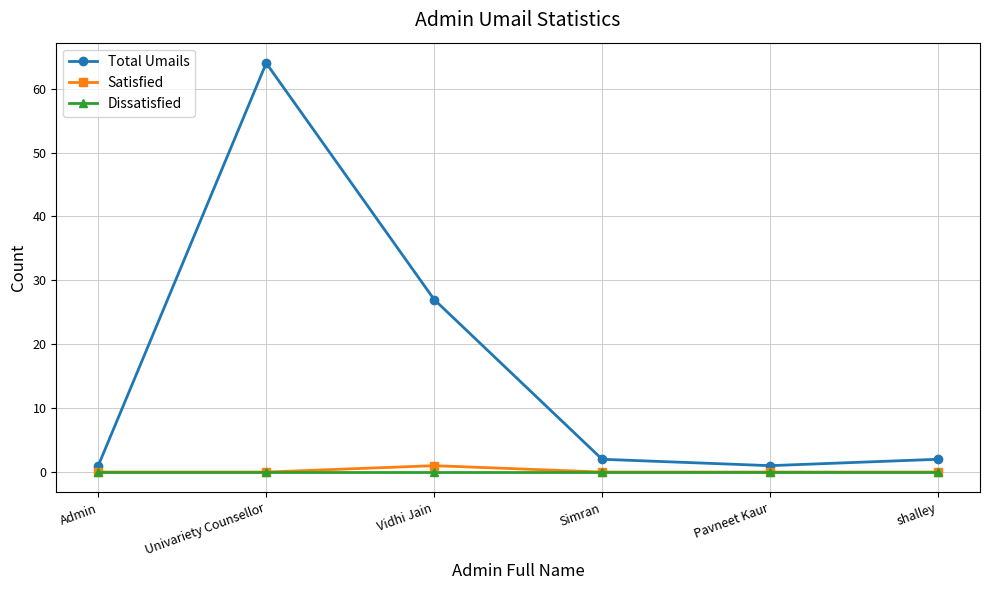

Reading left to right, transcribe all the data shown in this chart.

Total Umails: 1	64	27	2	1	2
Satisfied: 0	0	1	0	0	0
Dissatisfied: 0	0	0	0	0	0